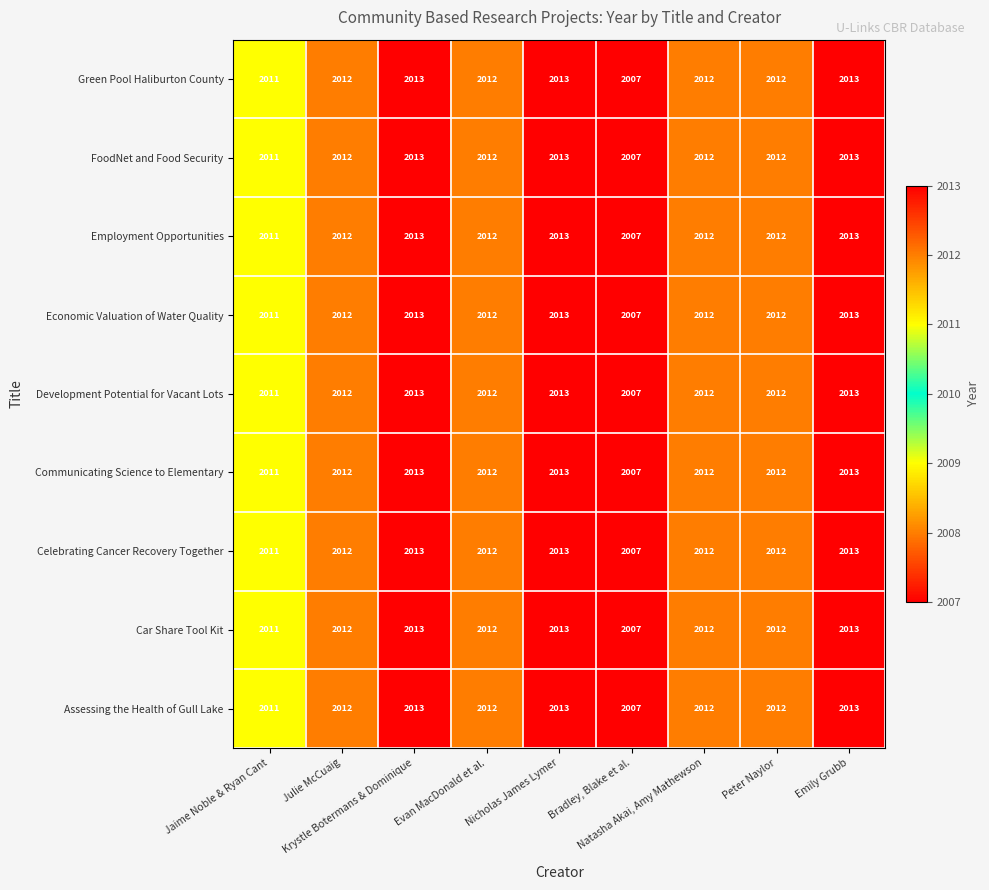

What is the minimum value for Development Potential for Vacant Lots?

2007